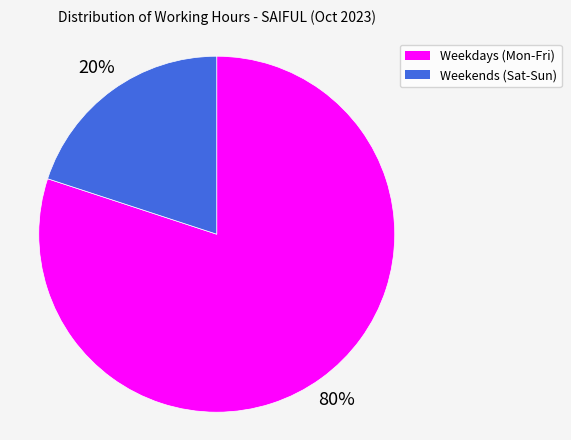

To the nearest percent, what is the difference between the largest and smallest slice percentages?

60%